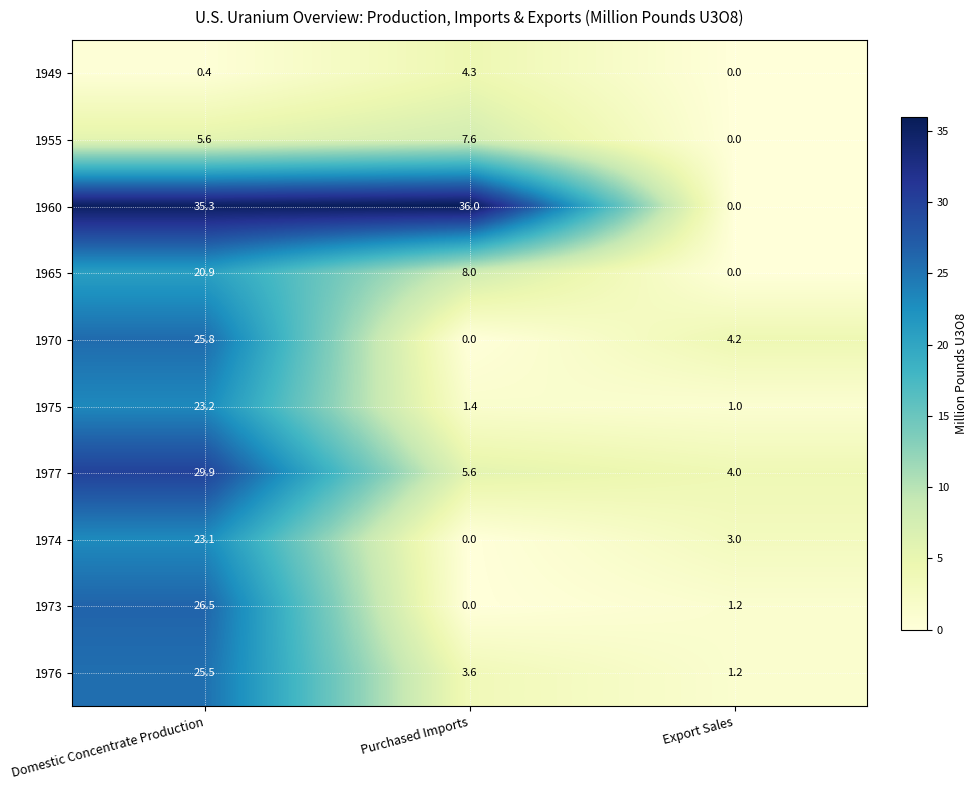

What is the sum of the 1970 values at Purchased Imports and Export Sales?

4.2